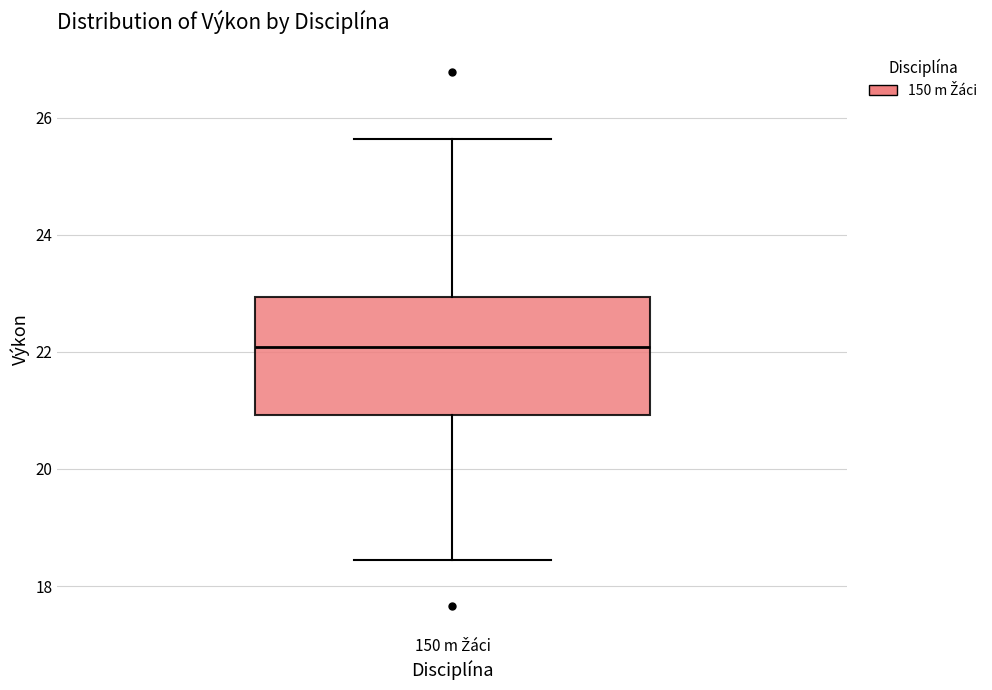

Read this box plot against the y-axis: the position of the median line, the range covered by the box, and the ends of both whiskers. The values are not printed on the chart, so give them approximately, as read against the axis.

median 22.0, box 21.0 to 23.0, whiskers 18.4 to 25.6